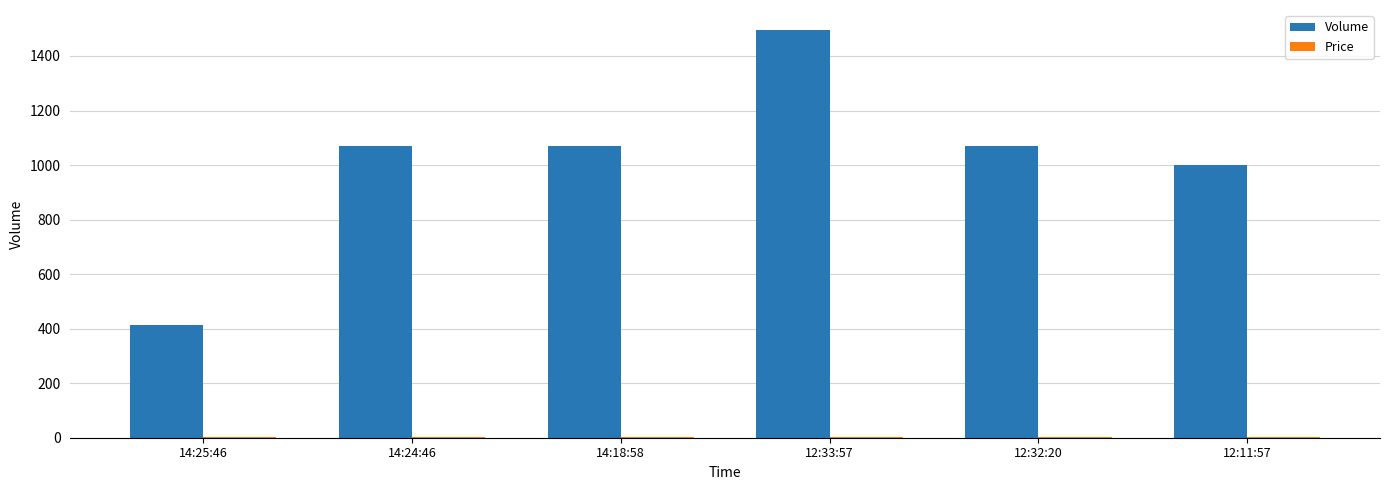

Where is Volume nearest to the value 953?

12:11:57